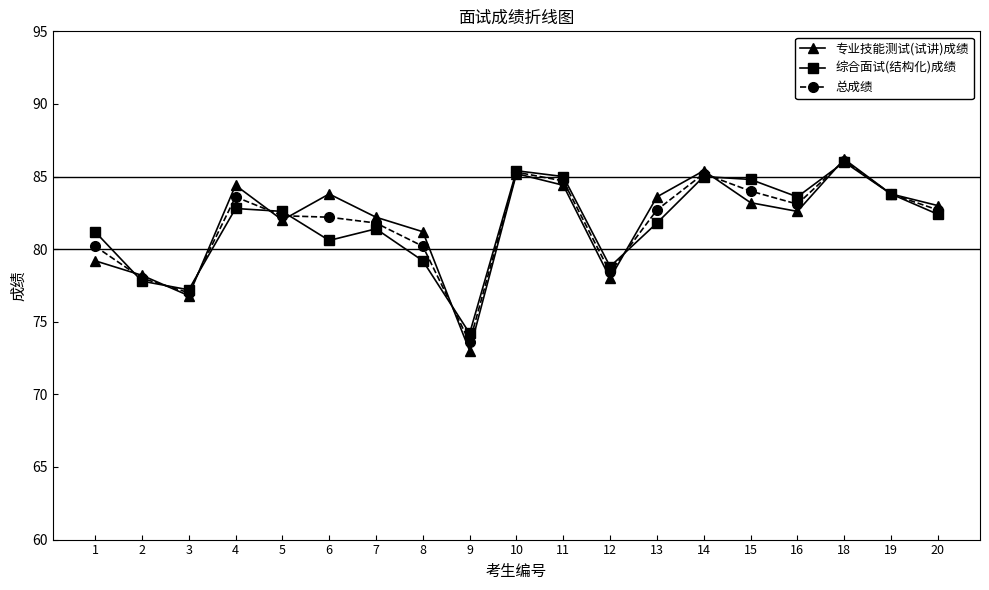

What is the approximate value of 总成绩 at 8?

80.2